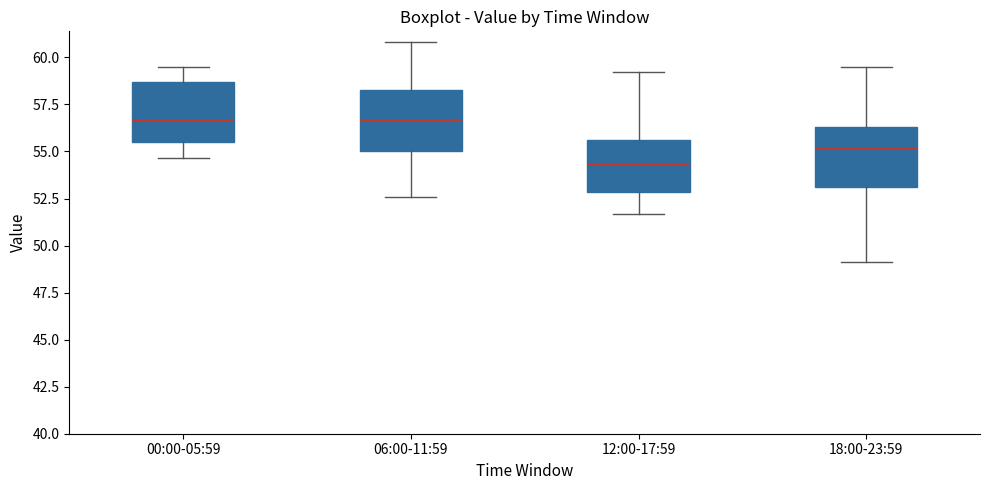

Which box's median line is the lowest?

12:00-17:59